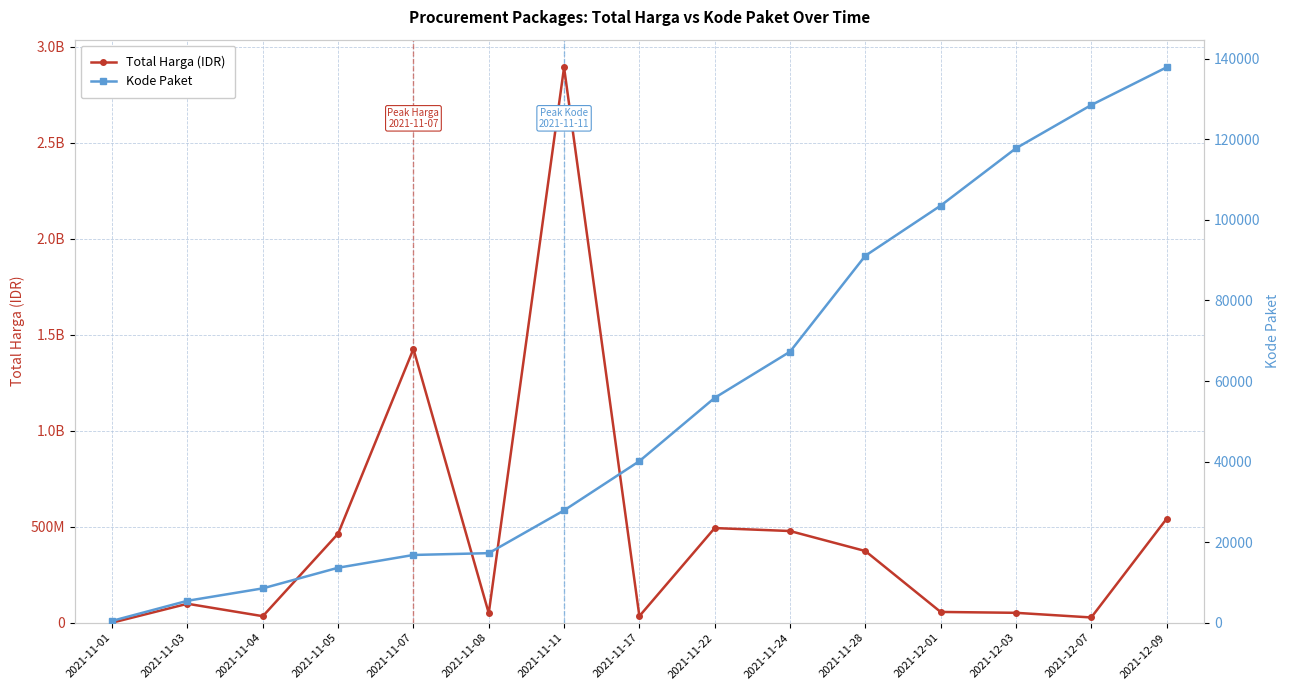

What are all the series names shown in the legend?

Total Harga (IDR), Kode Paket